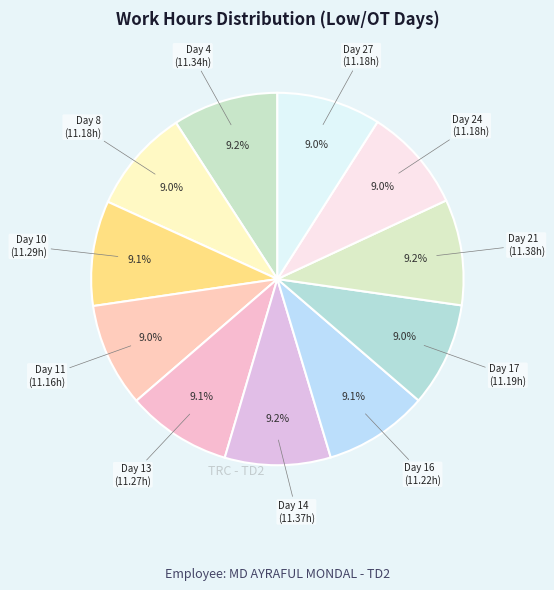

Which slice is the largest?

Day 21